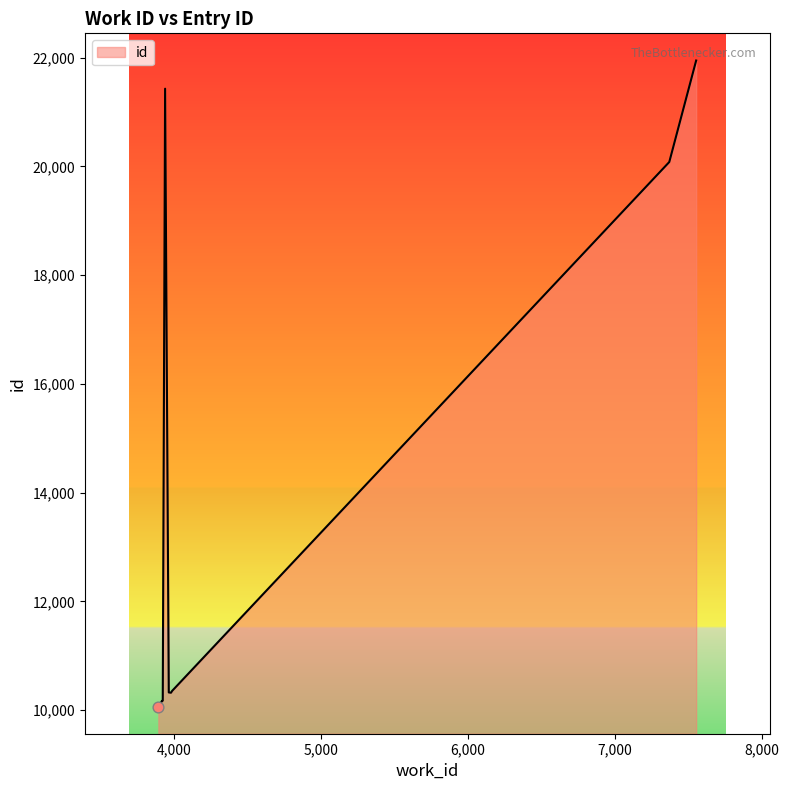

Which has a higher value, 3978 or 3963?

3963